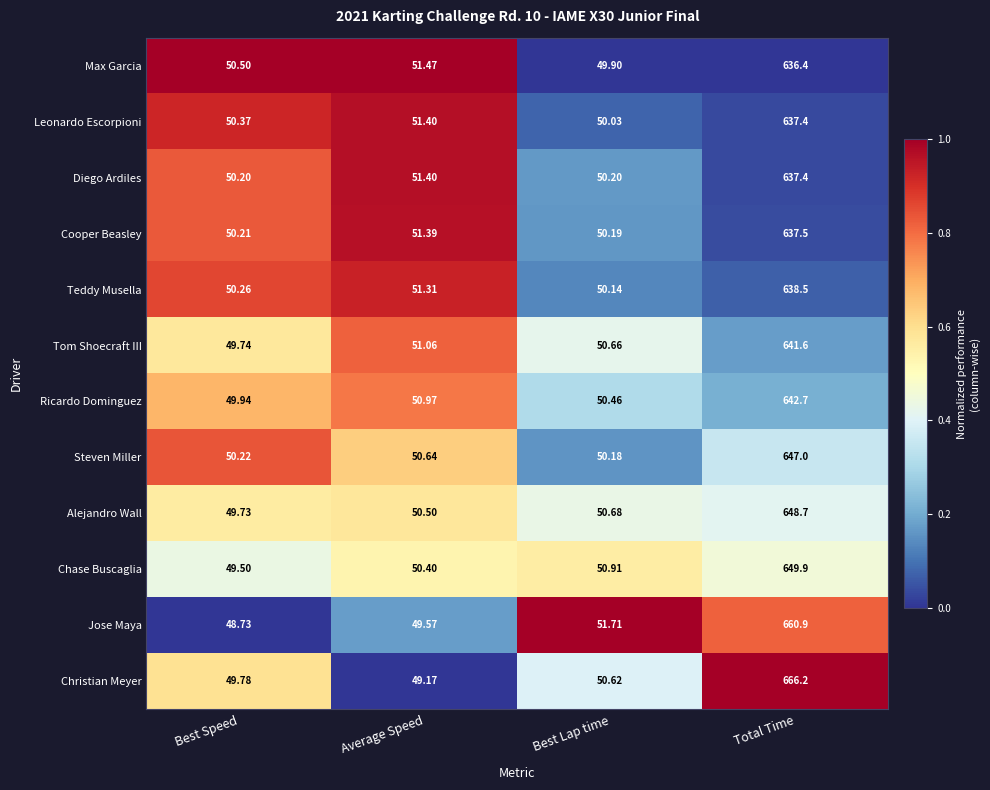

How many data points does each series have?

4